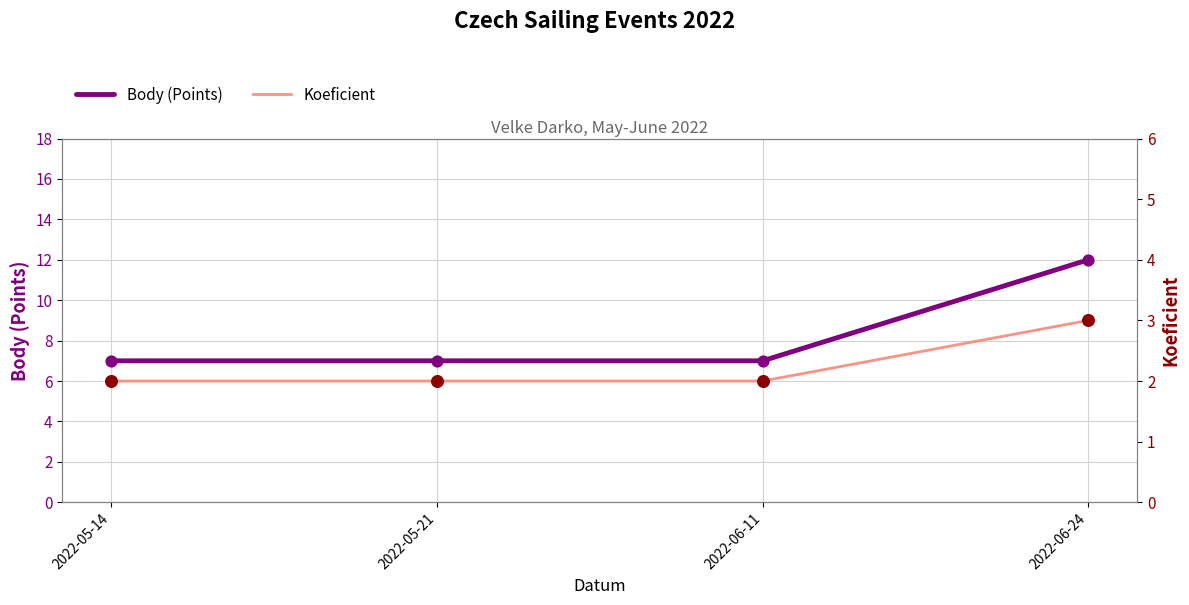

What is the total value across all series at 2022-05-14?

9